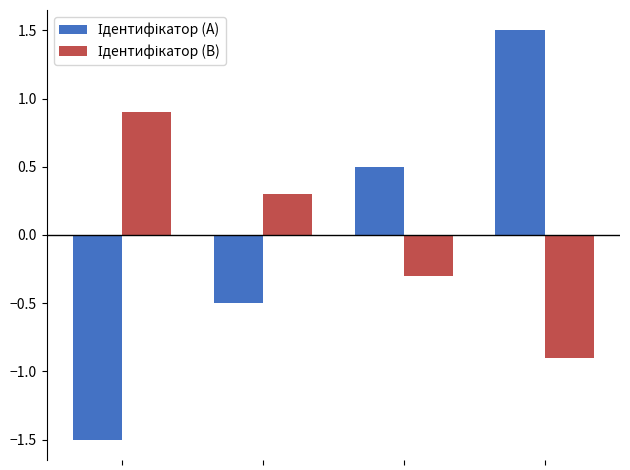

What is the greatest value displayed?

1.5